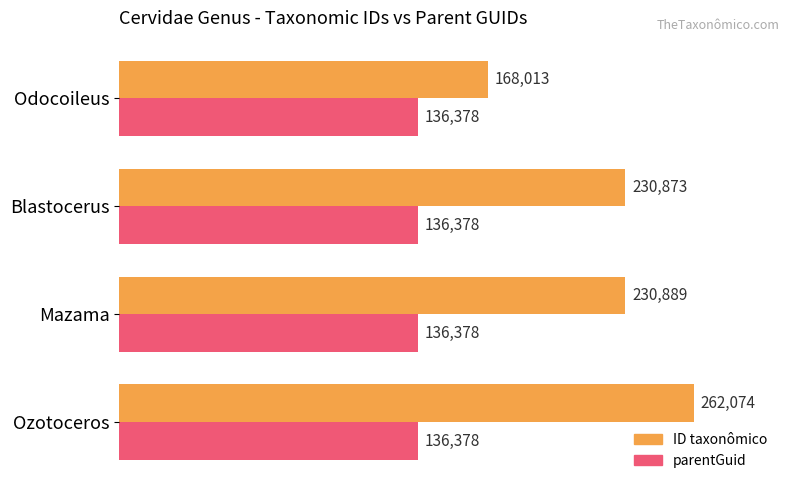

Which series has the largest total across all categories?

ID taxonômico